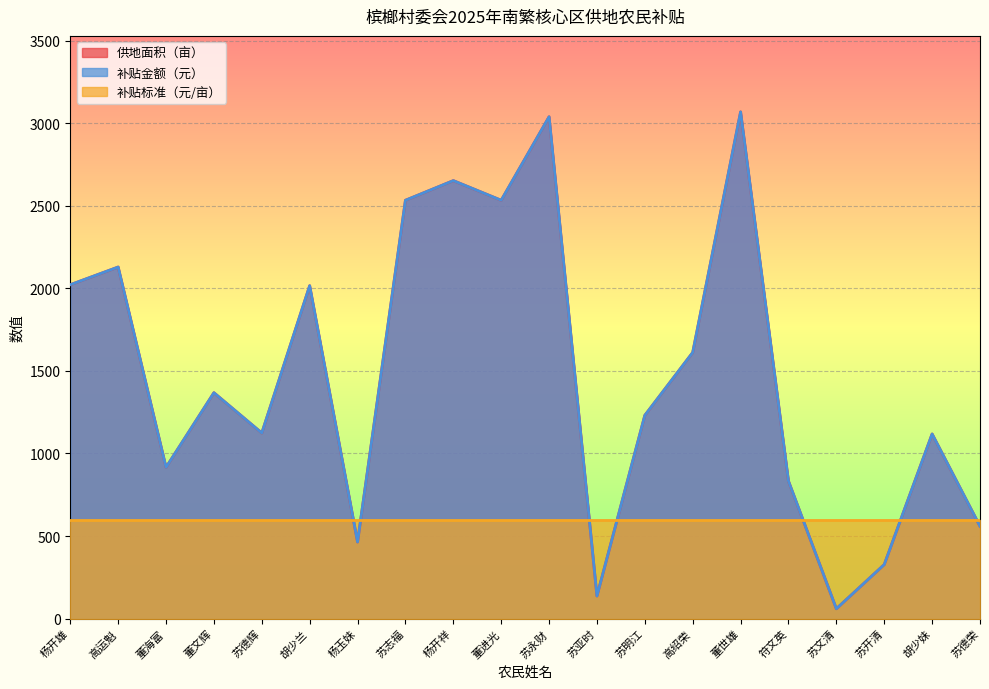

Rank the categories by 补贴金额（元） value from lowest to highest.

苏文清, 苏亚时, 苏开清, 杨玉妹, 苏德荣, 符文英, 董海富, 胡少妹, 苏德辉, 苏明江, 董文辉, 高绍荣, 胡少兰, 杨开雄, 高运魁, 苏志福, 董进光, 杨开祥, 苏永财, 董世雄